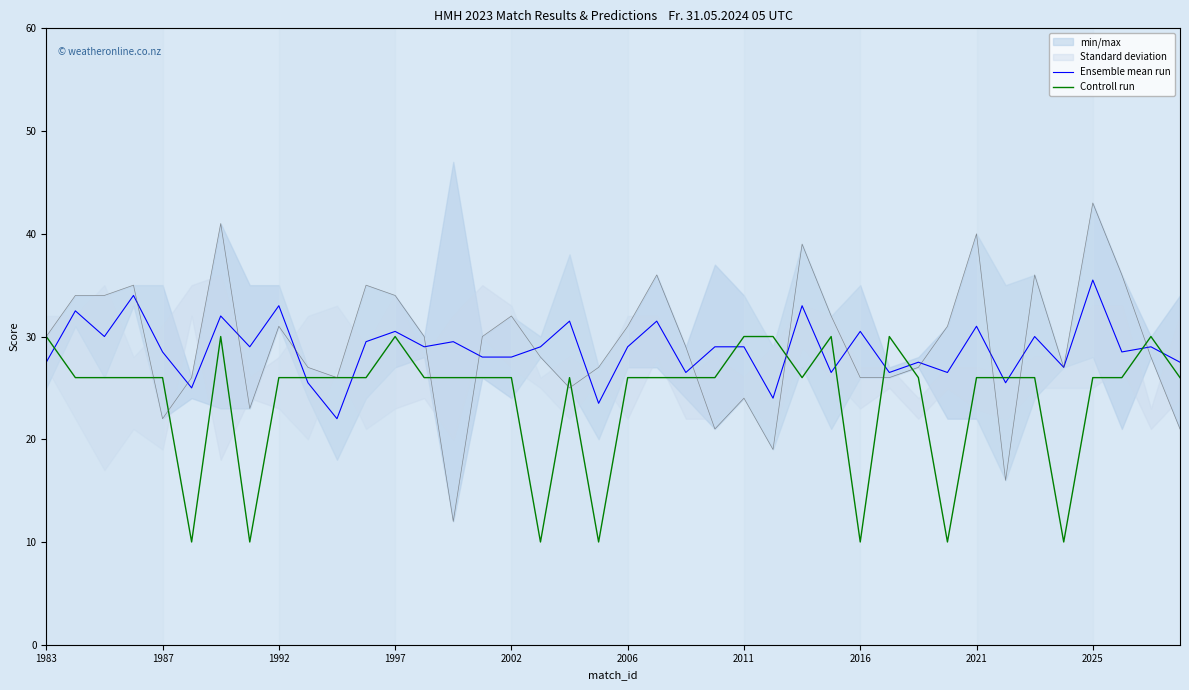

List the series in order of their overall mean, highest first.

Ensemble mean run, Controll run